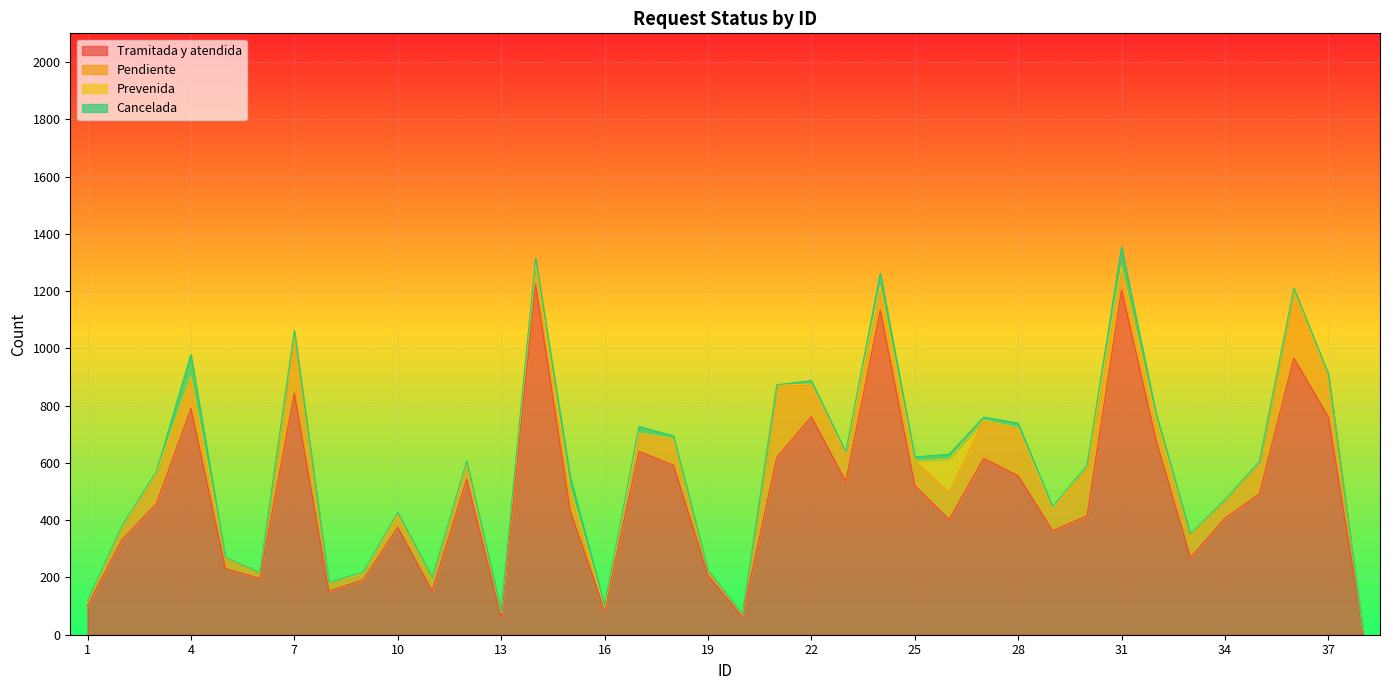

True or false: Tramitada y atendida has more than 1 interior local peaks.

True